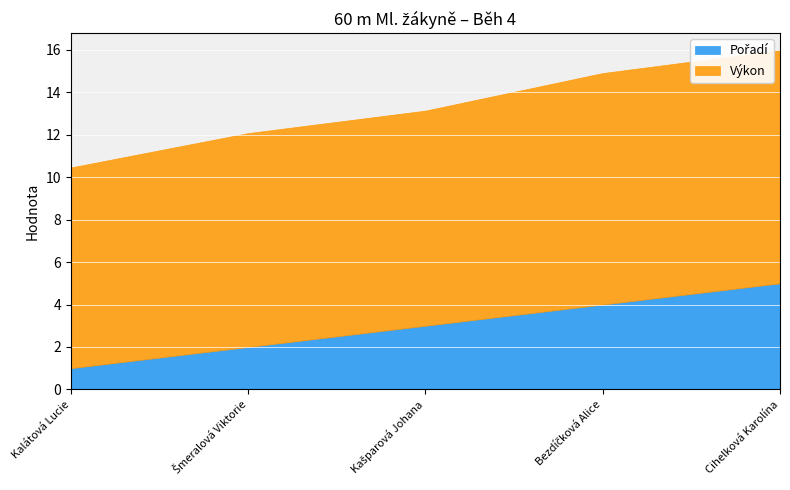

What is the lowest value of the Pořadí series?

1.0